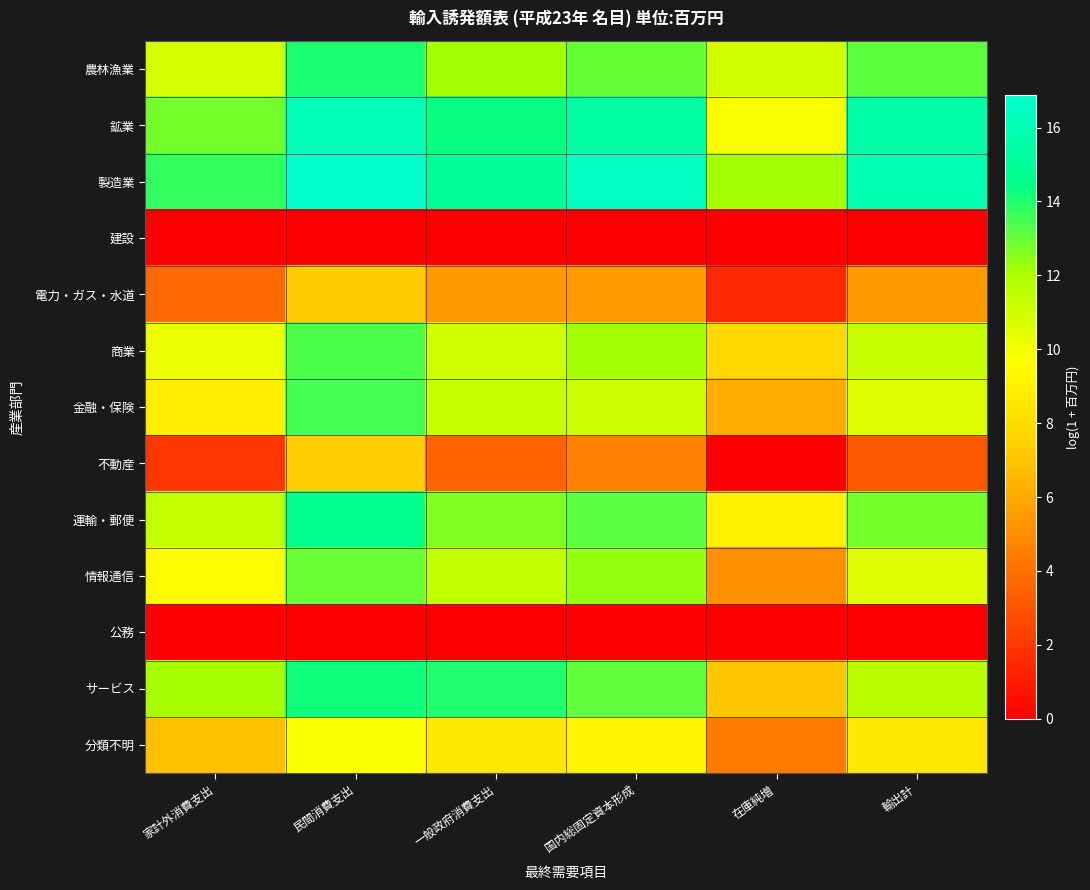

Between 国内総固定資本形成 and 在庫純増, which is larger?

国内総固定資本形成